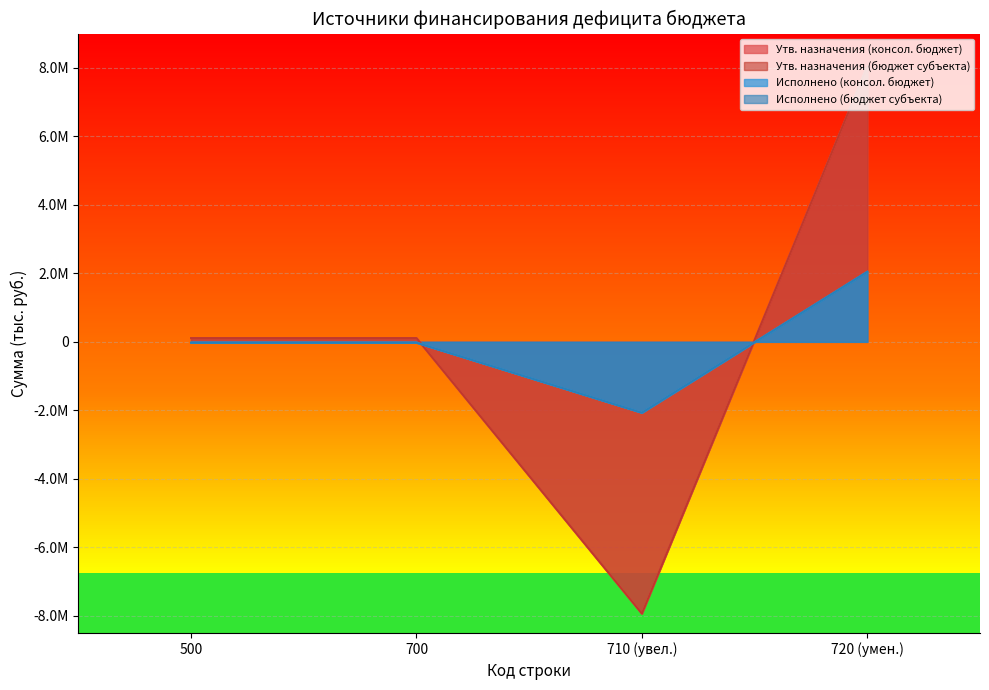

At which label does Утвержденные назначения (бюджет субъекта) reach its peak?

700